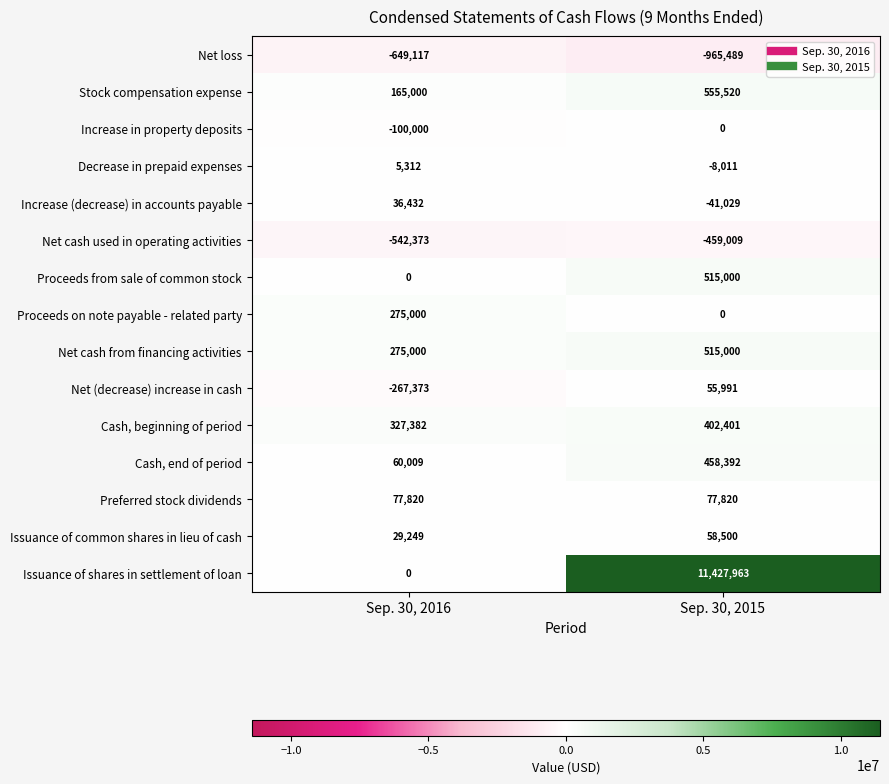

At which category is the sum across all series the highest?

Sep. 30, 2015